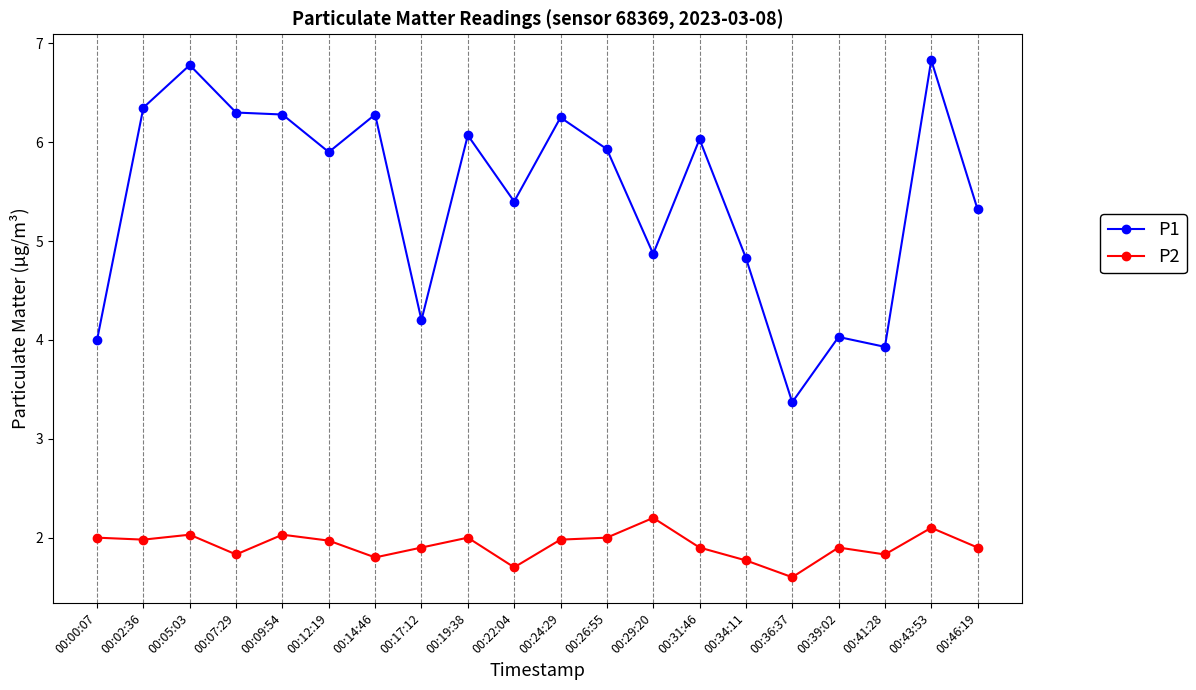

Which series has the largest total across all categories?

P1